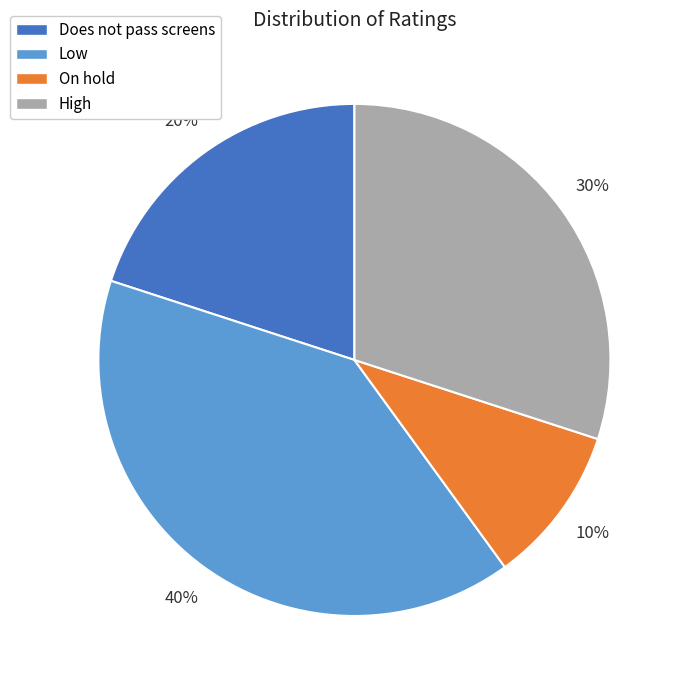

How many slices are in this pie chart?

4